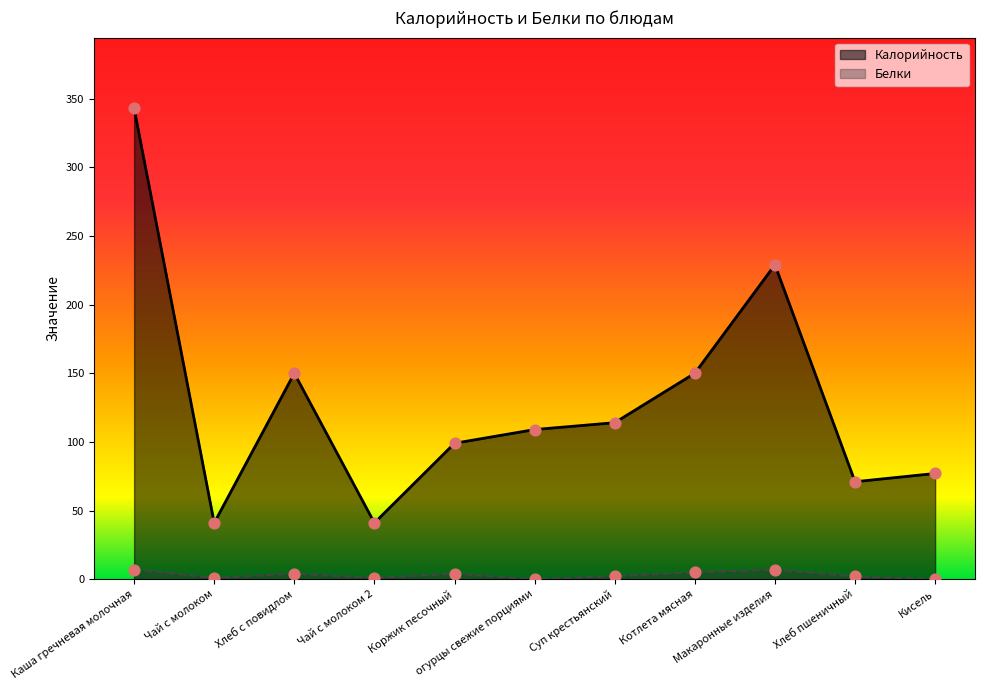

What are all the series names shown in the legend?

Калорийность, Белки